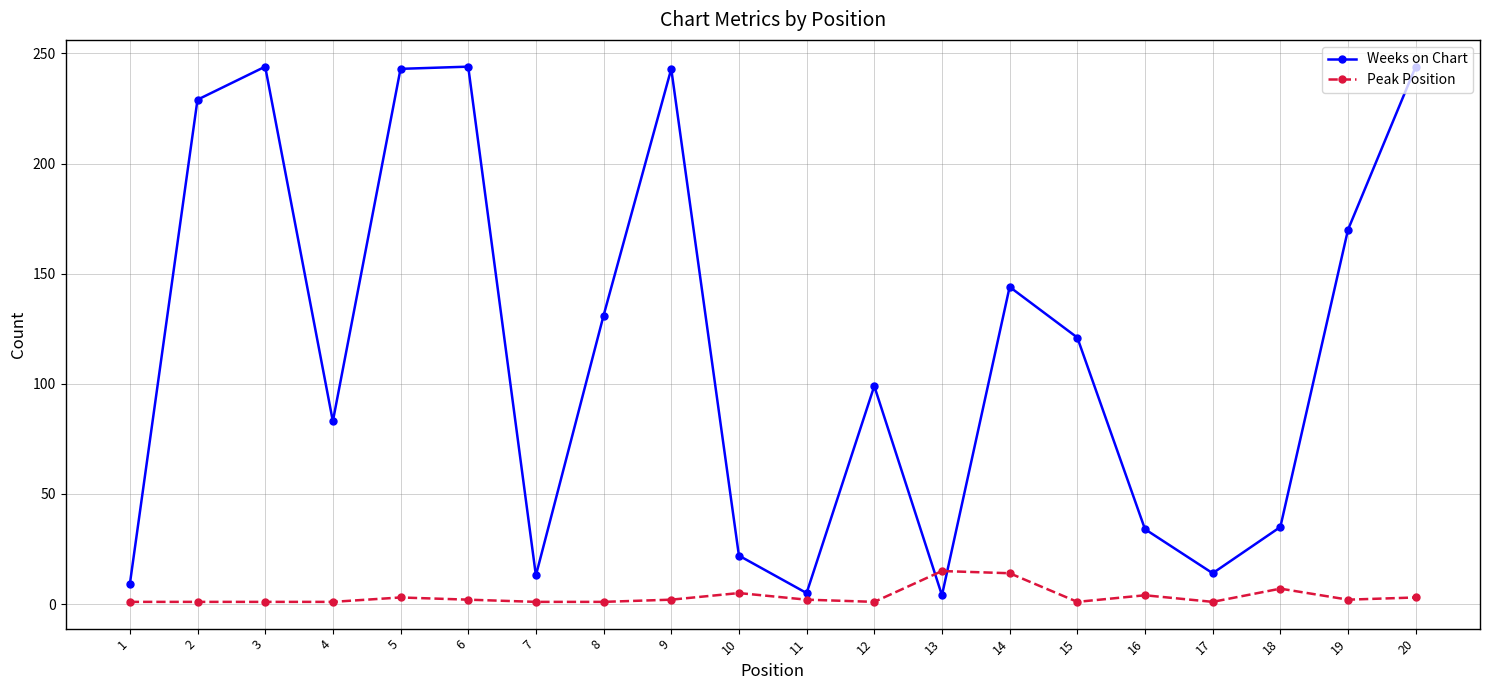

True or false: Peak Position has a value of 15 at 13.

True